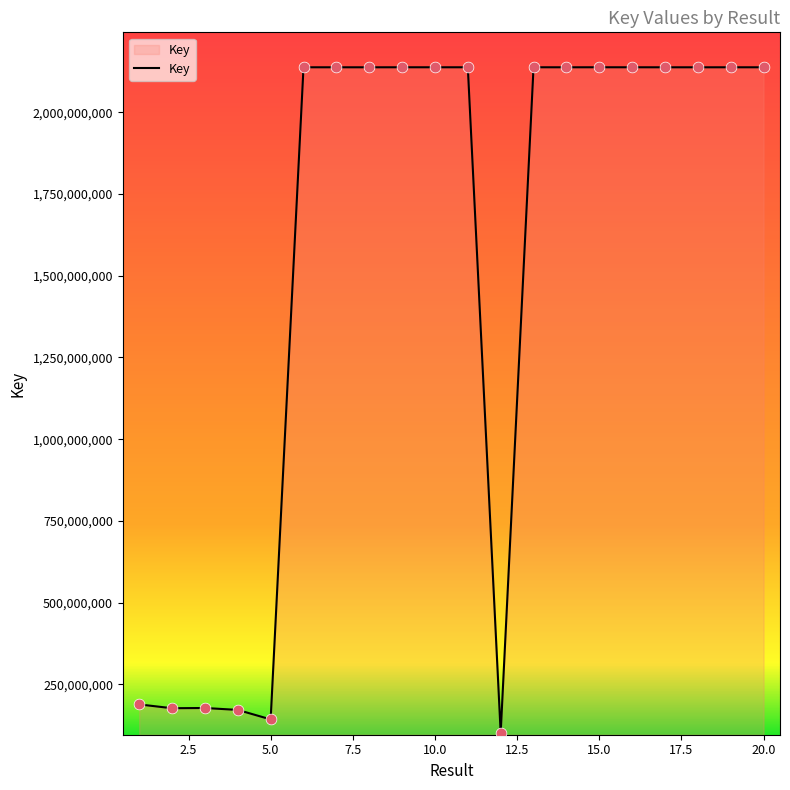

What is the greatest value displayed?

2137745544